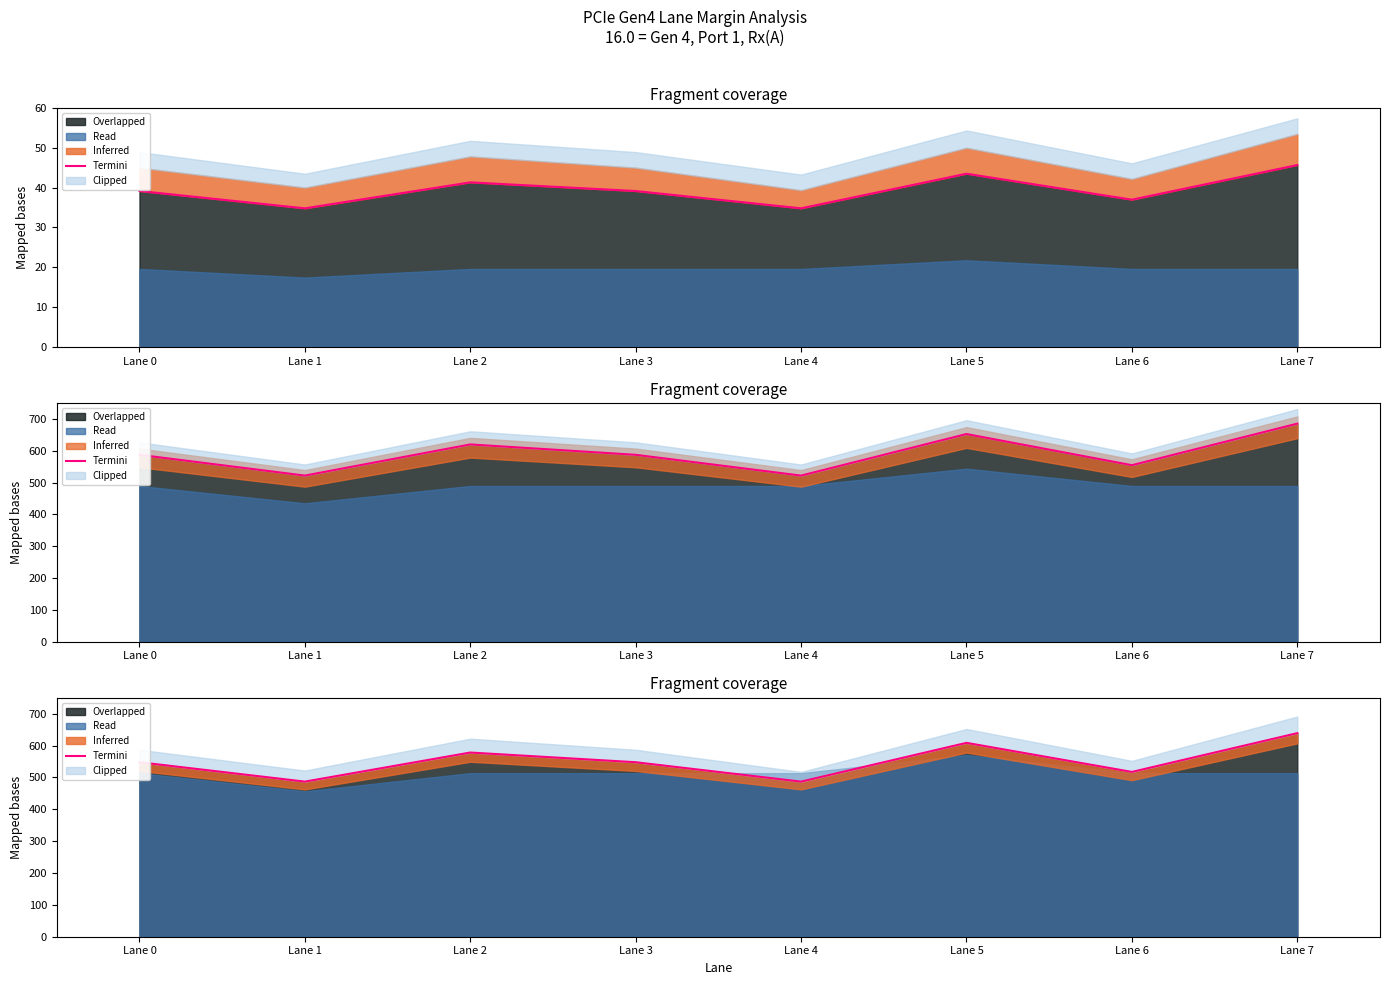

How many categories are shown in the chart?

8